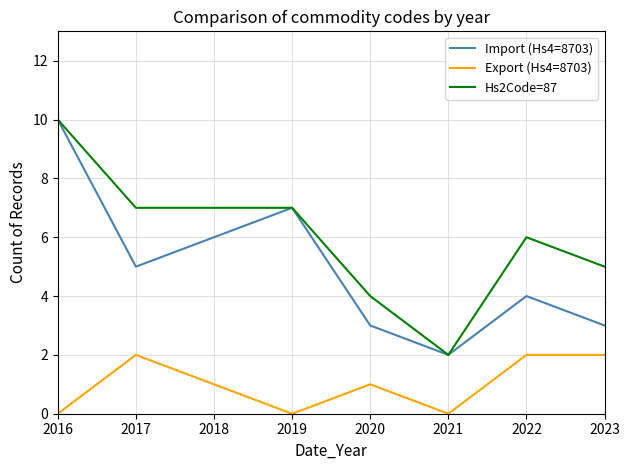

What is the difference between the highest and lowest values at 2016?

10